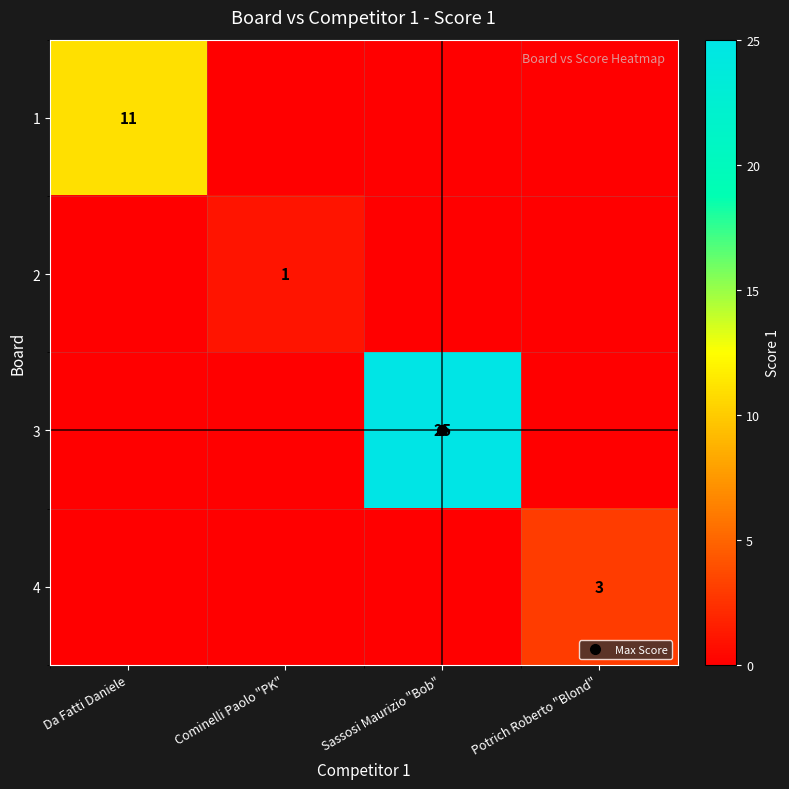

Which has a higher value, Sassosi Maurizio "Bob" or Potrich Roberto "Blond"?

Sassosi Maurizio "Bob"